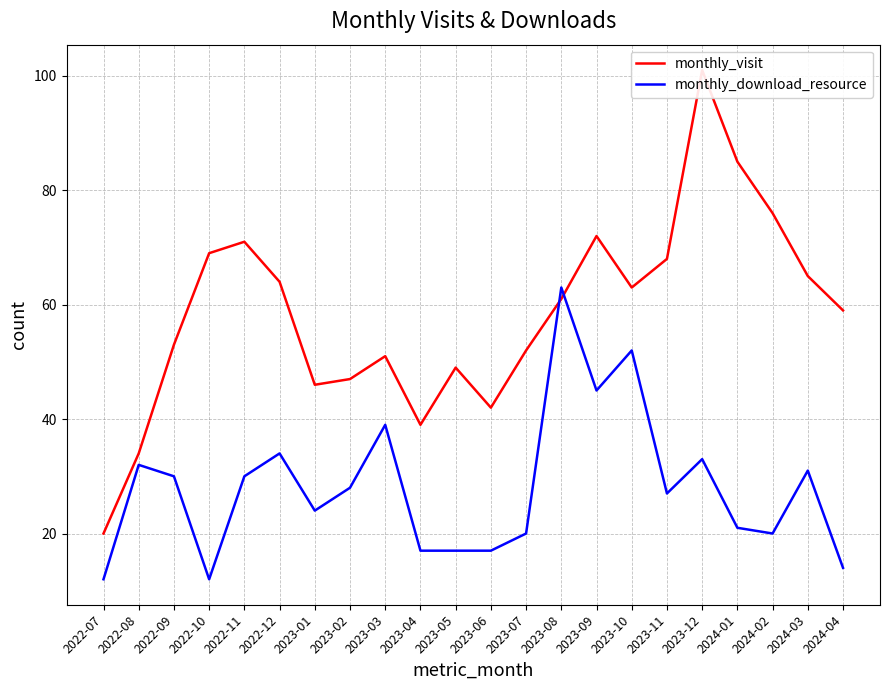

Reading left to right, extract all data points from this chart.

monthly_visit: 2022-07=20	2022-08=34	2022-09=53	2022-10=69	2022-11=71	2022-12=64	2023-01=46	2023-02=47	2023-03=51	2023-04=39	2023-05=49	2023-06=42	2023-07=52	2023-08=61	2023-09=72	2023-10=63	2023-11=68	2023-12=101	2024-01=85	2024-02=76	2024-03=65	2024-04=59
monthly_download_resource: 2022-07=12	2022-08=32	2022-09=30	2022-10=12	2022-11=30	2022-12=34	2023-01=24	2023-02=28	2023-03=39	2023-04=17	2023-05=17	2023-06=17	2023-07=20	2023-08=63	2023-09=45	2023-10=52	2023-11=27	2023-12=33	2024-01=21	2024-02=20	2024-03=31	2024-04=14